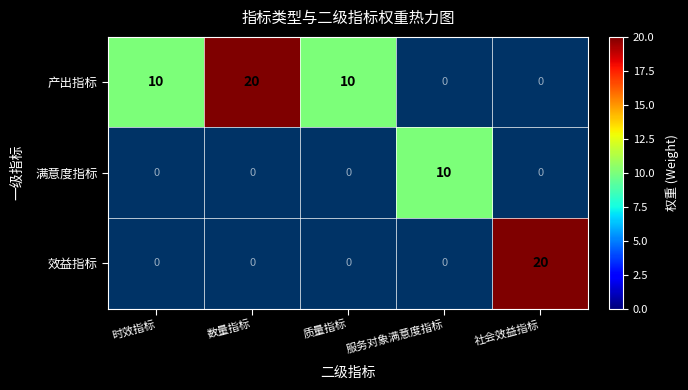

How many data points does each series have?

5